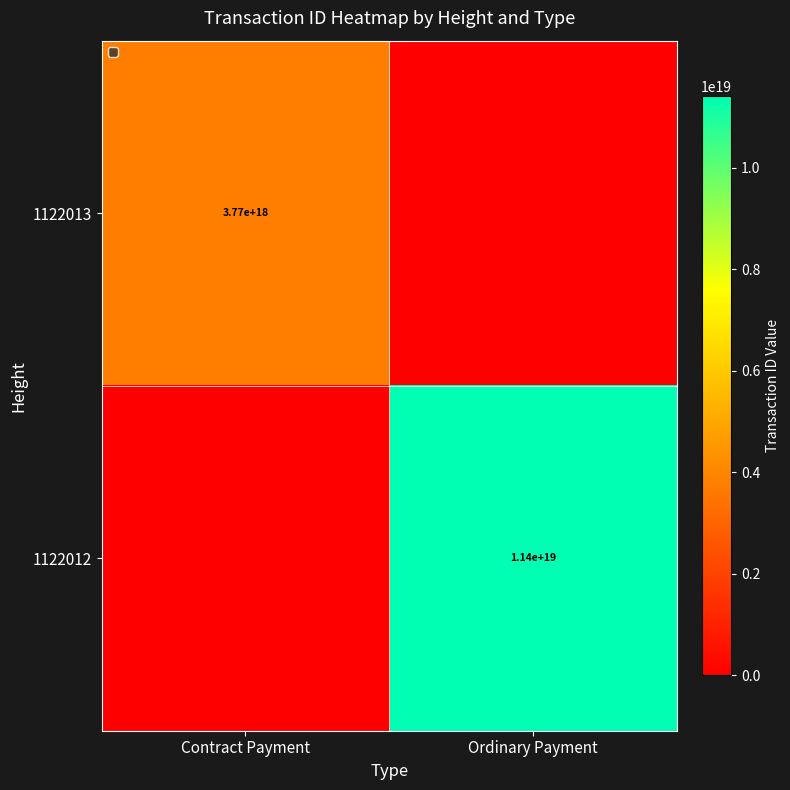

Is the value of 1122013 at Contract Payment greater than the value of 1122012 at Ordinary Payment?

No